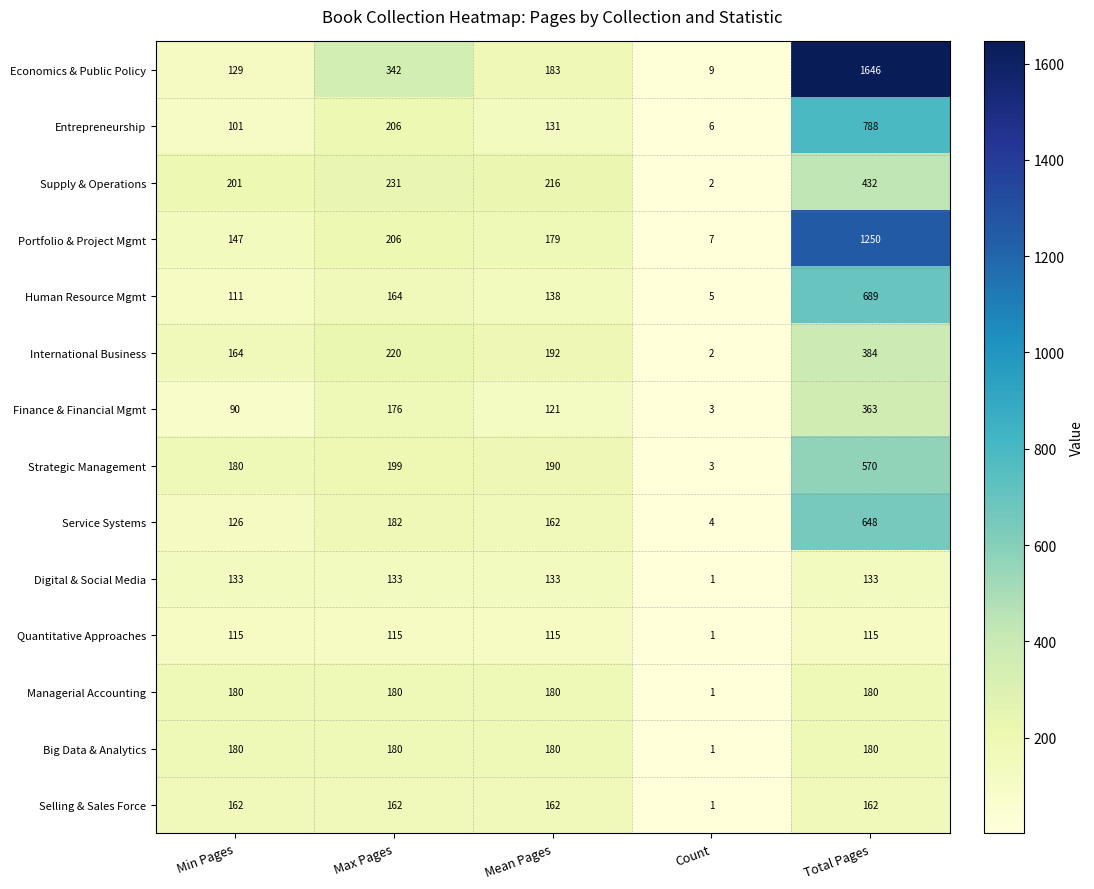

Is the value of Human Resource Mgmt at Total Pages greater than the value of Economics & Public Policy at Mean Pages?

Yes